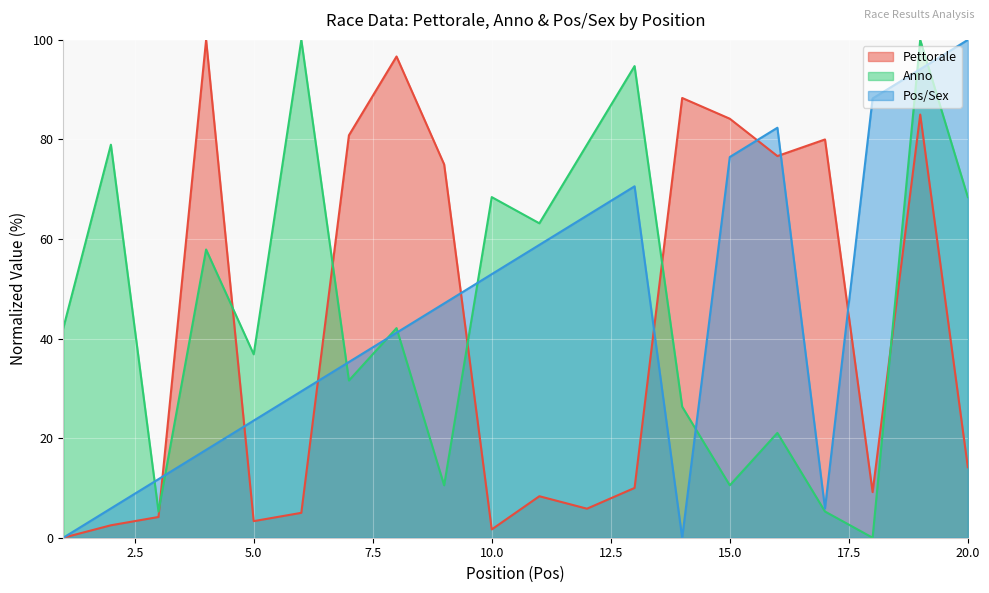

At how many categories does at least one series exceed 88?

8